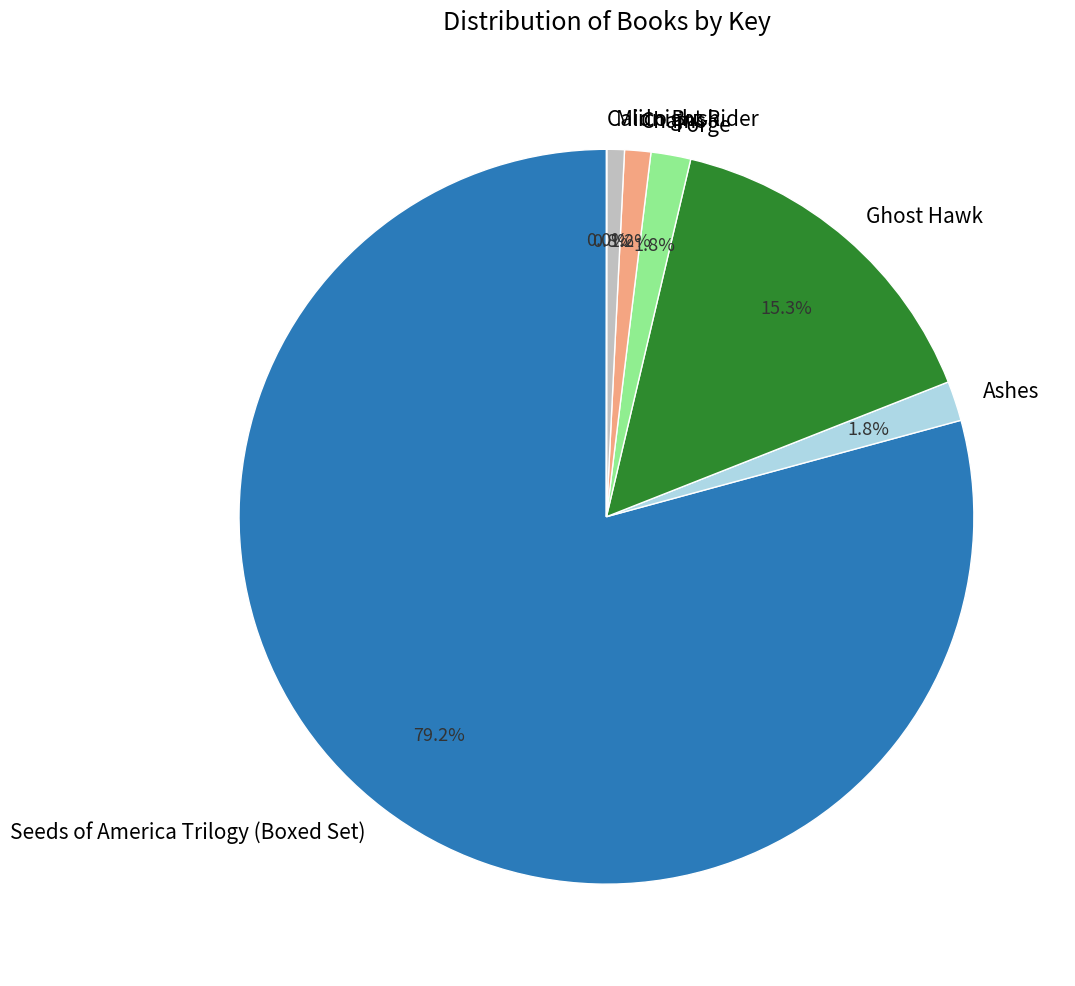

What is the ratio of the value at Midnight Rider to the value at Ashes?

0.4